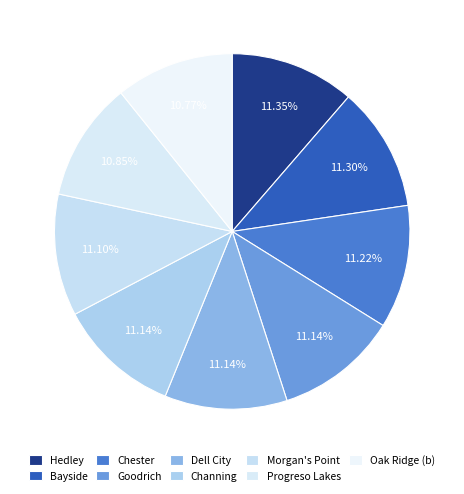

To the nearest percent, what percentage of the pie is Hedley?

11%